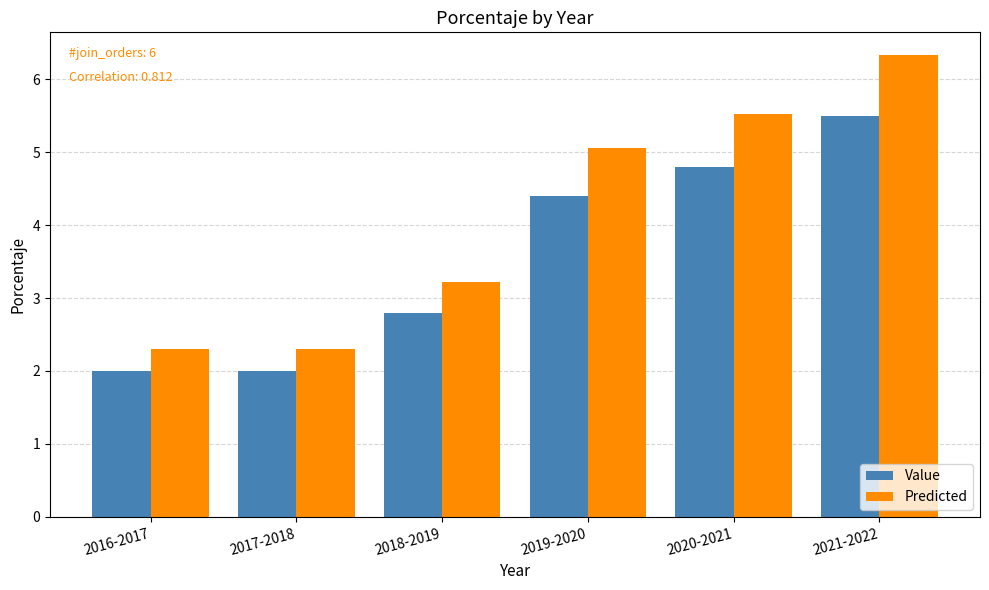

What is the sum of all Value values?

21.5